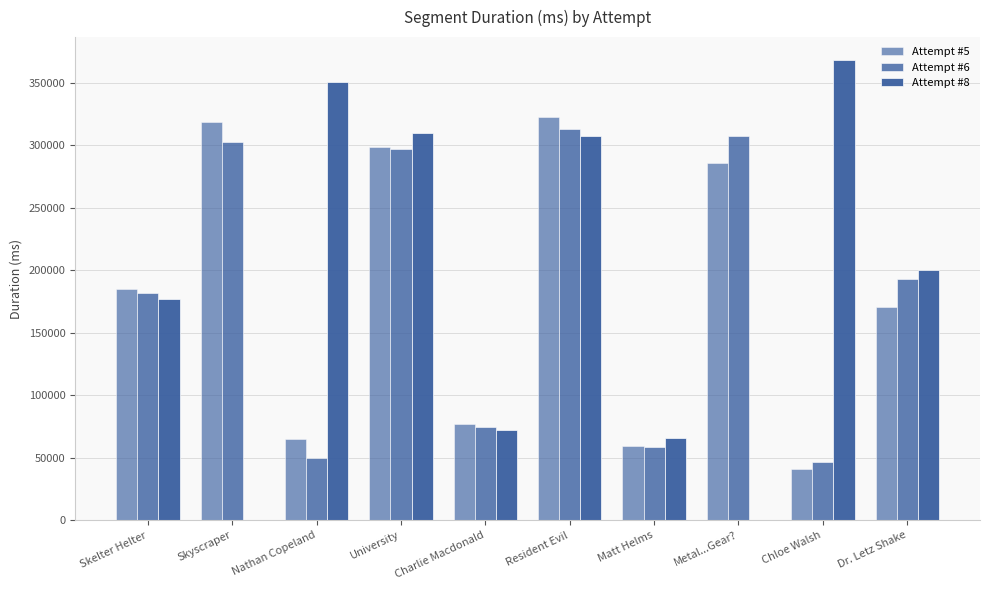

What is the value of the Attempt #5 bar at the 4th from the left?

298568